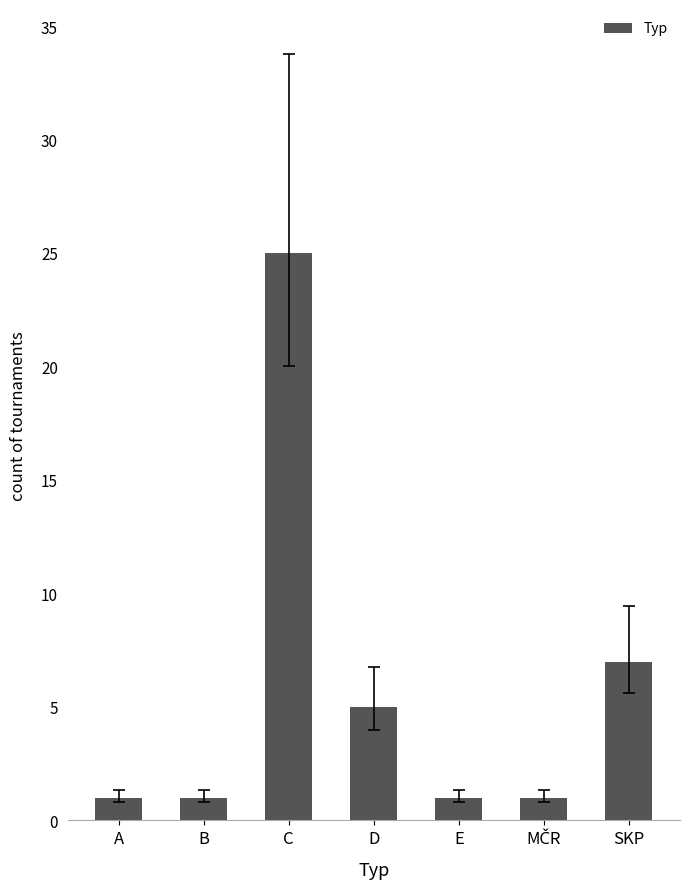

What position from the right is SKP?

1